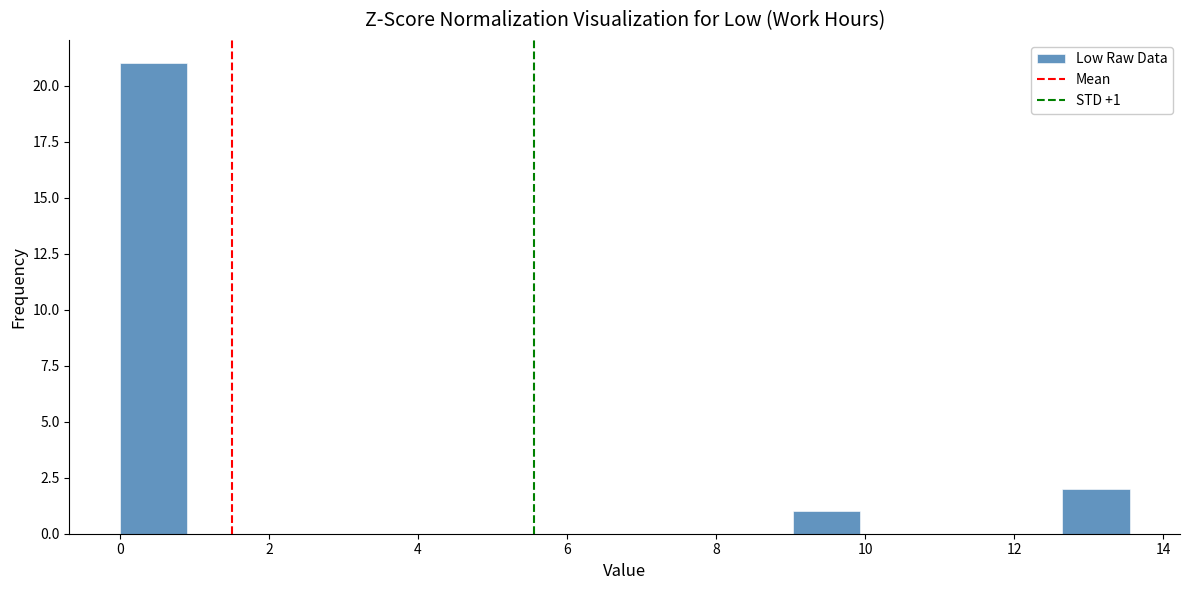

Which range on the x-axis has the tallest bar?

0.0 to 1.0